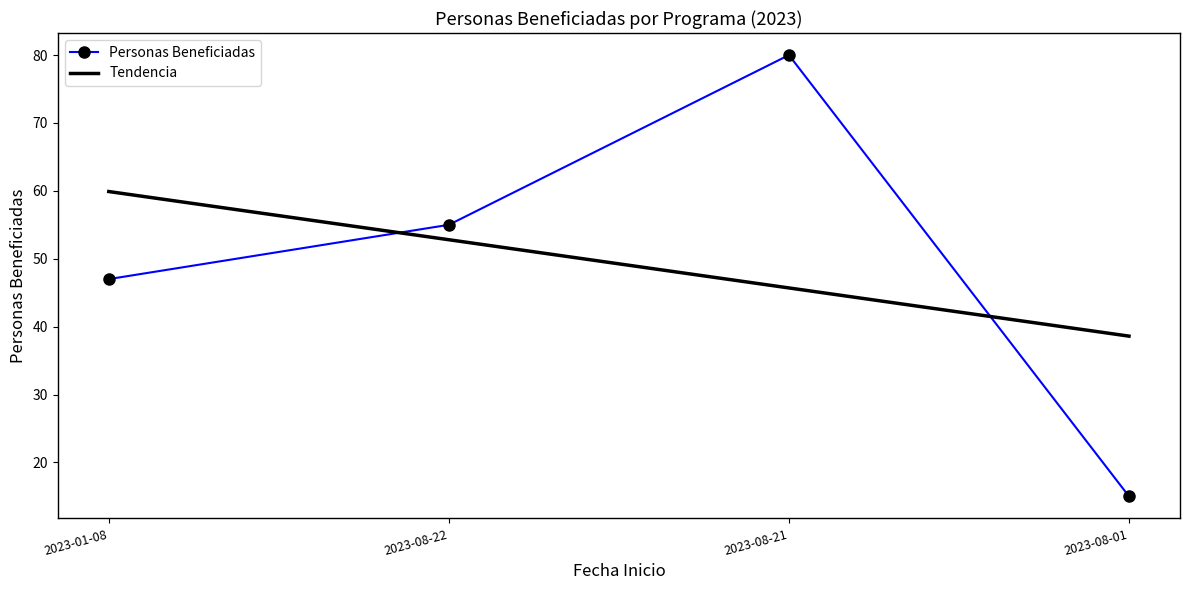

What is the label of the 4th point from the left?

2023-08-01